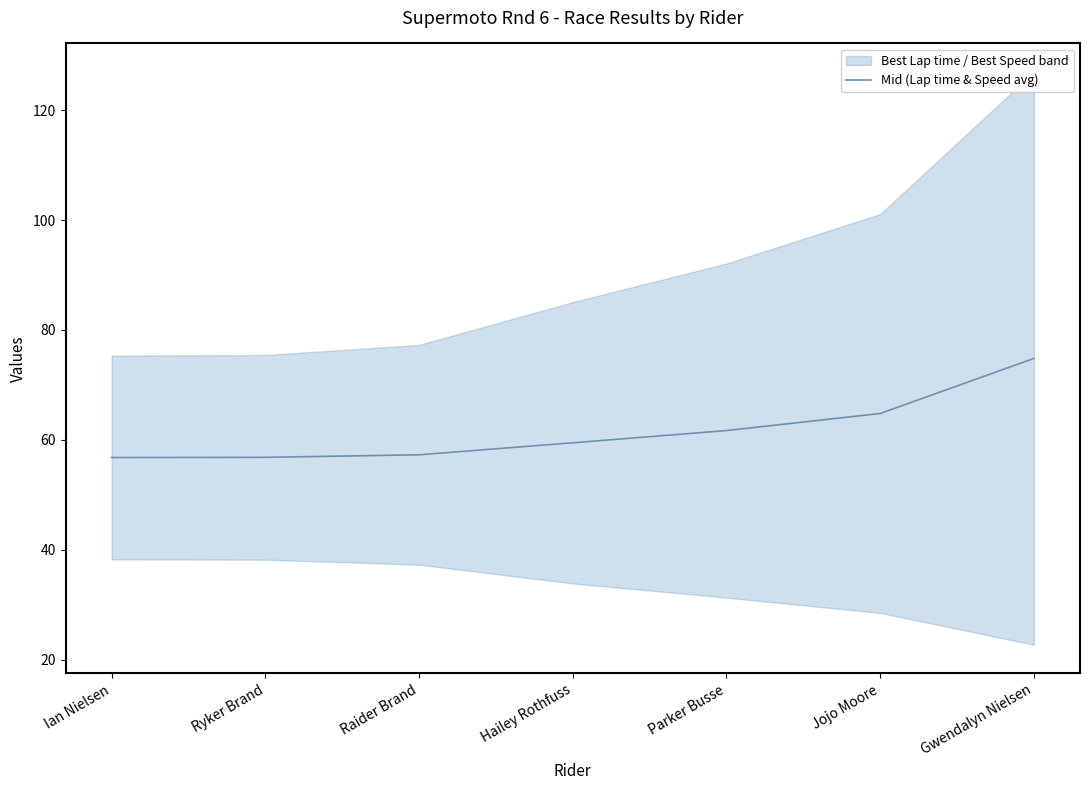

Reading left to right, extract all data points from this chart.

Ian Nielsen=56.8	Ryker Brand=56.8	Raider Brand=57.3	Hailey Rothfuss=59.5	Parker Busse=61.7	Jojo Moore=64.8	Gwendalyn Nielsen=74.8